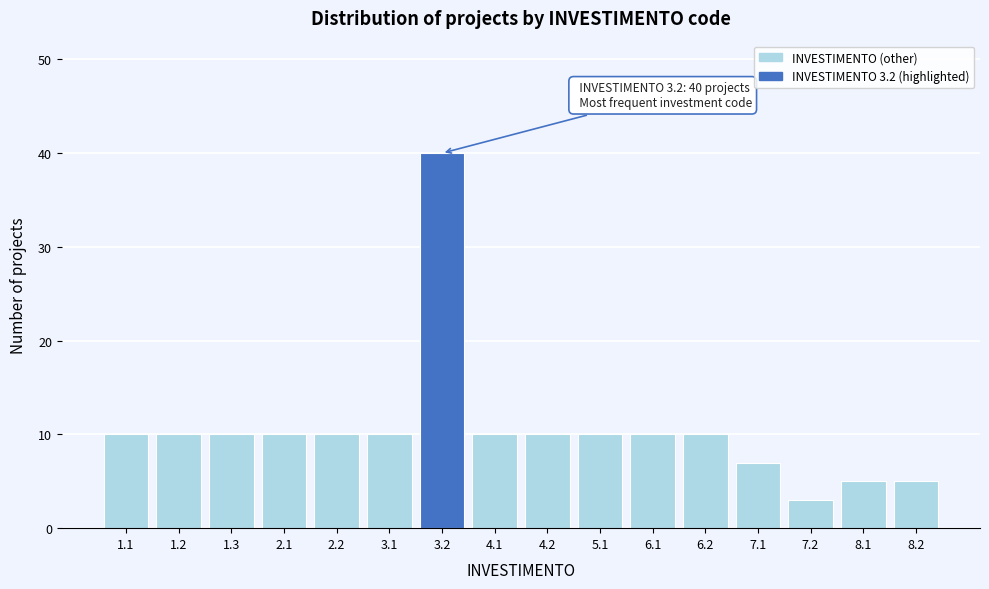

Reading left to right, list all the values displayed in this chart.

10	10	10	10	10	10	40	10	10	10	10	10	7	3	5	5